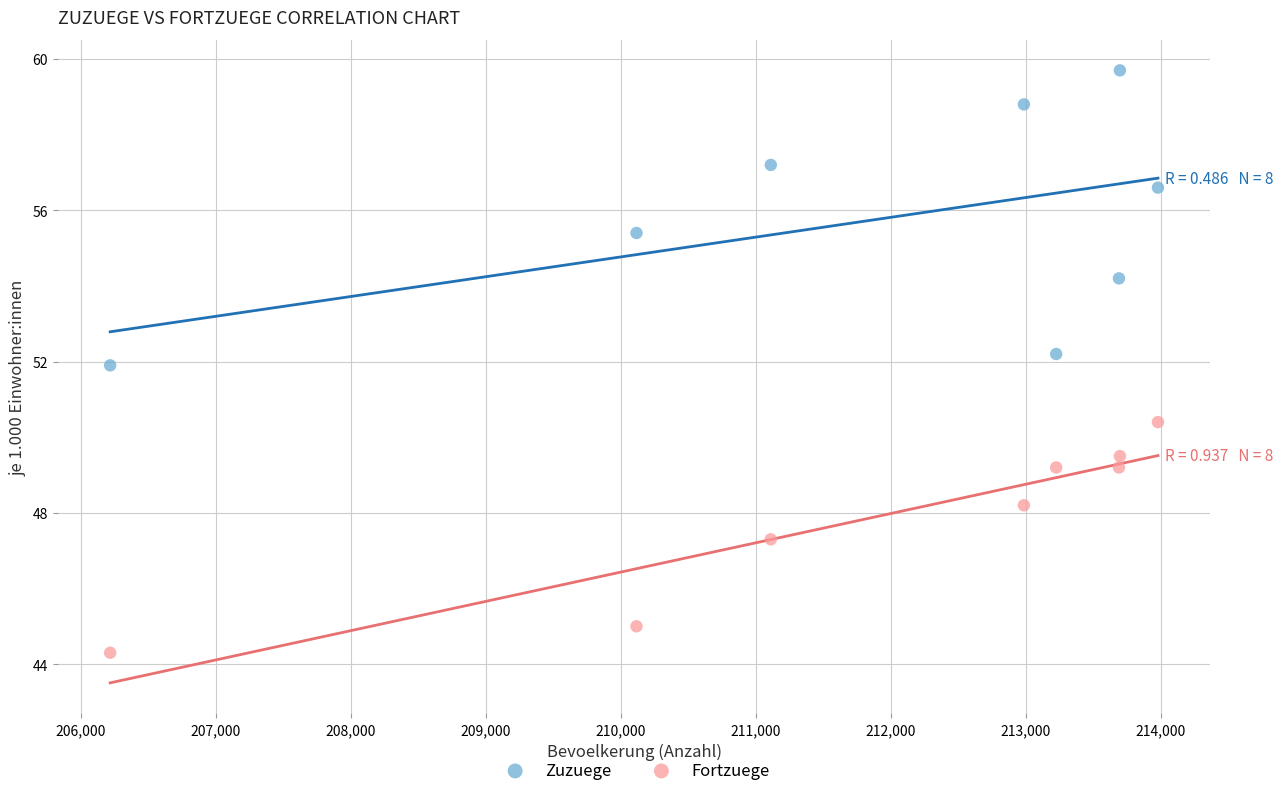

In the Fortzuege series, what Y value is closest to 47?

47.3